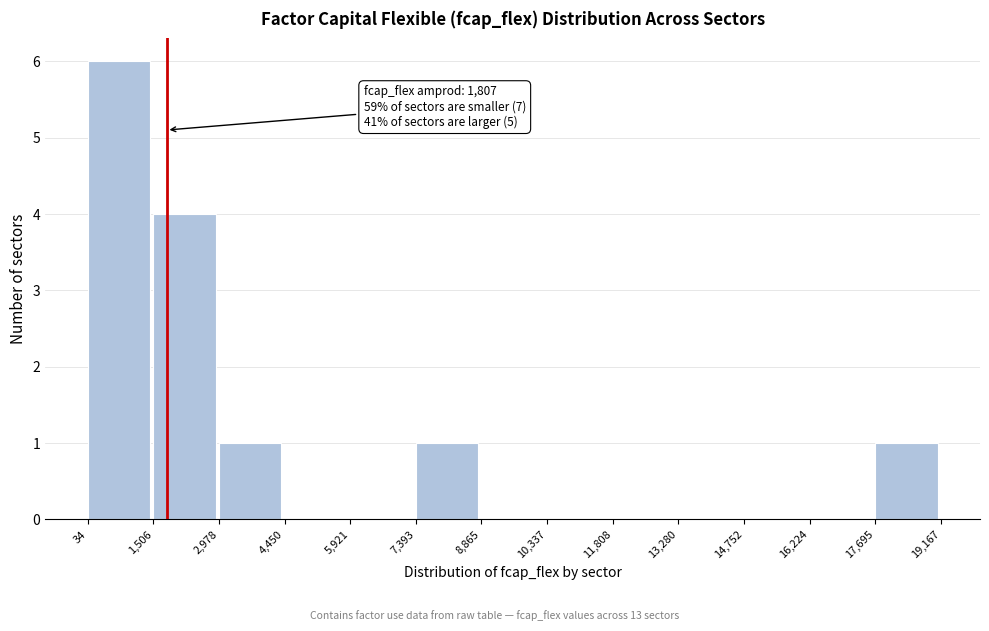

Over which range of the x-axis is the bar tallest?

34 to 1,506